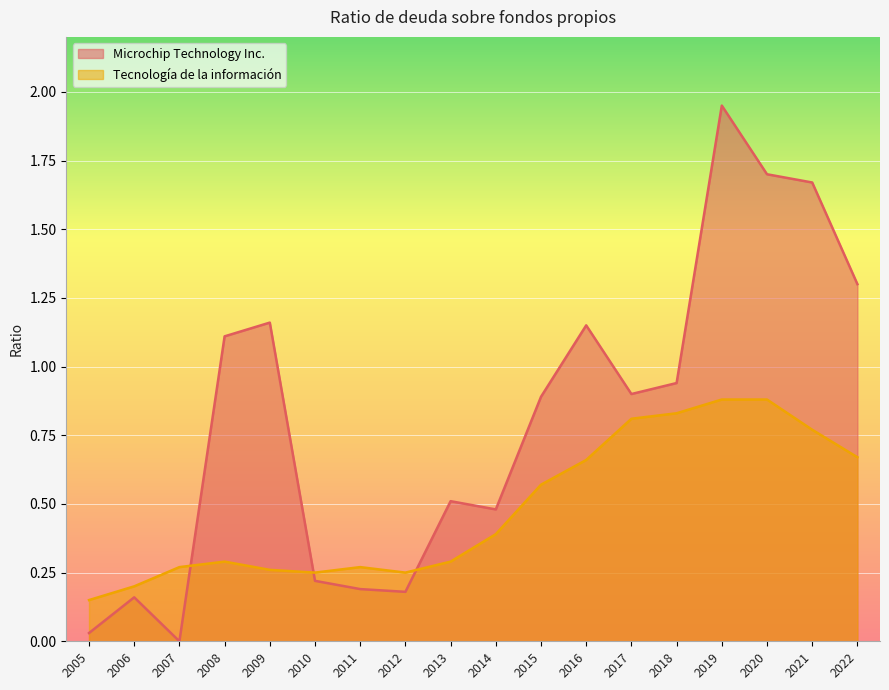

At which category is the sum across all series the highest?

2019